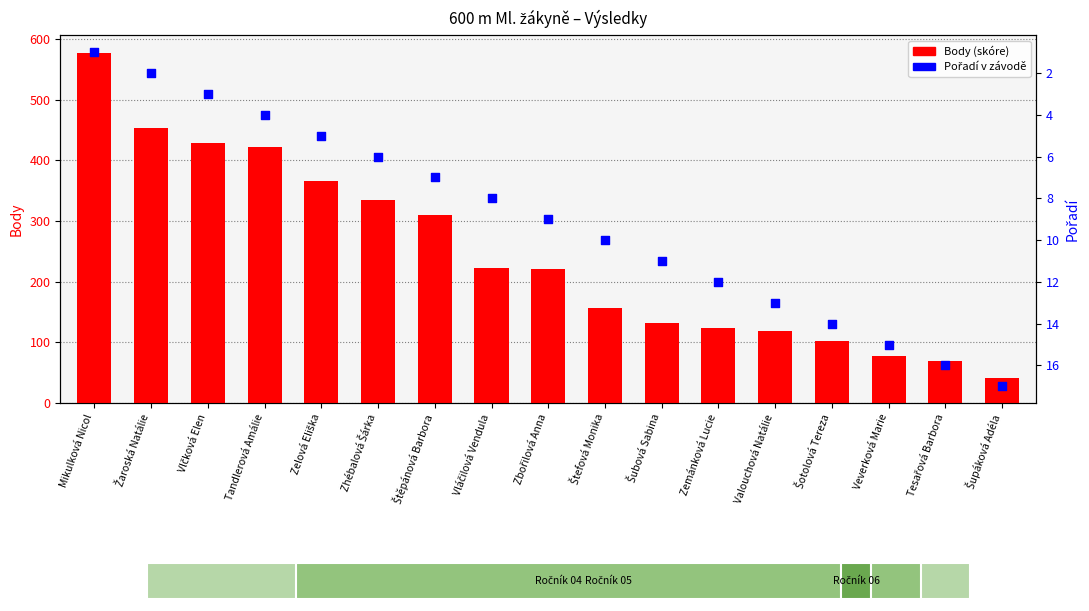

At how many categories does at least one series exceed 201?

9